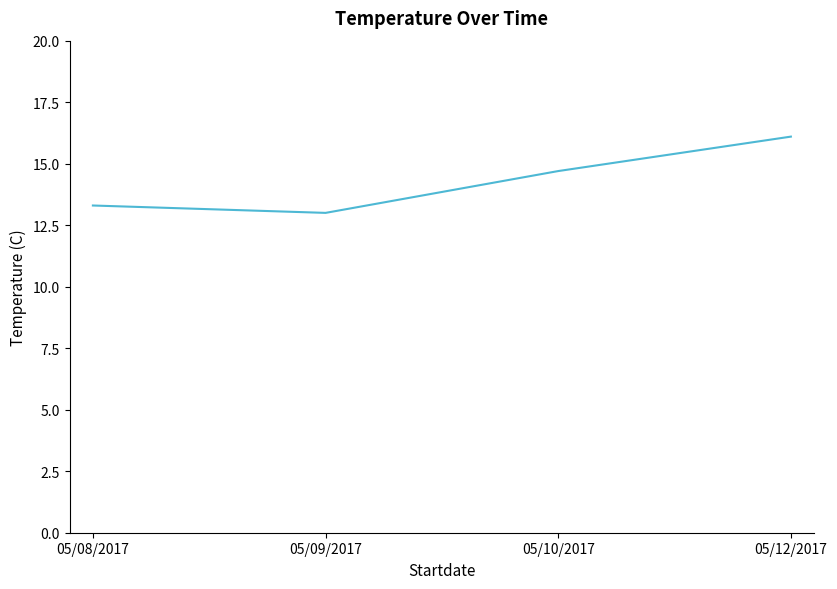

How many series are shown in this chart?

1